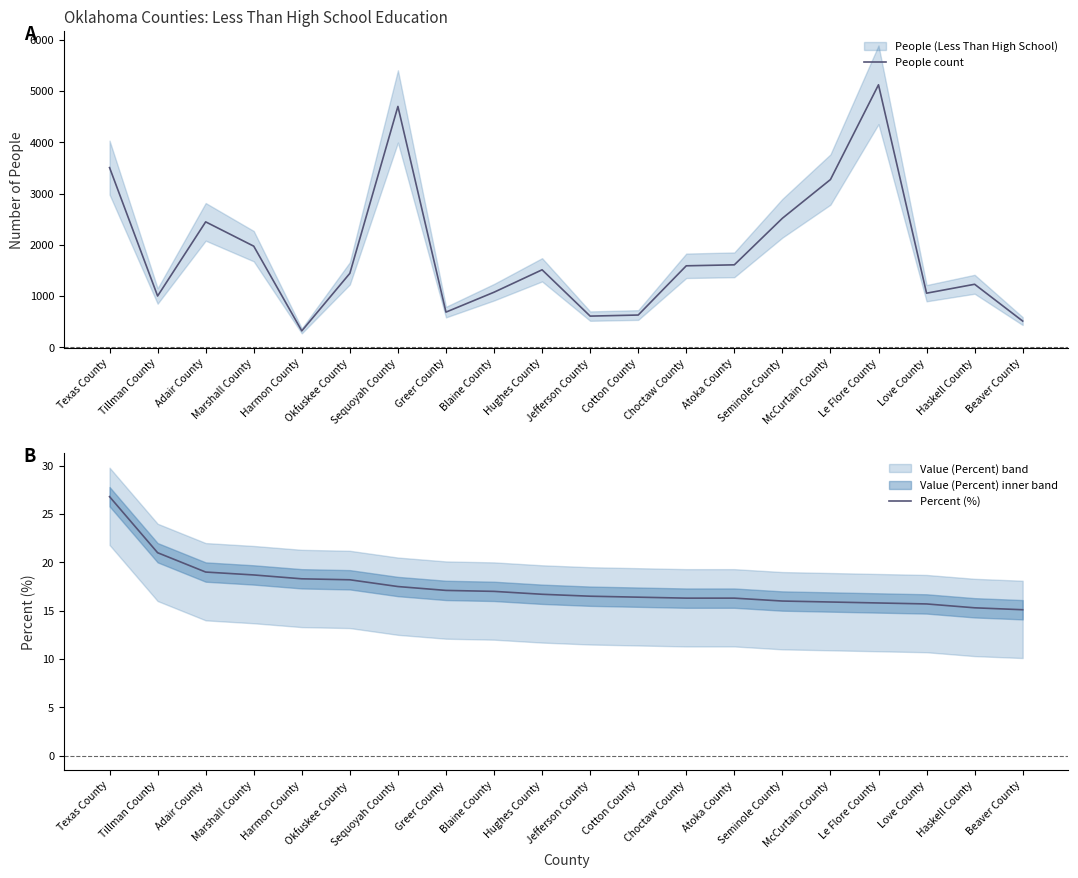

At which category is the sum across all series the highest?

Le Flore County